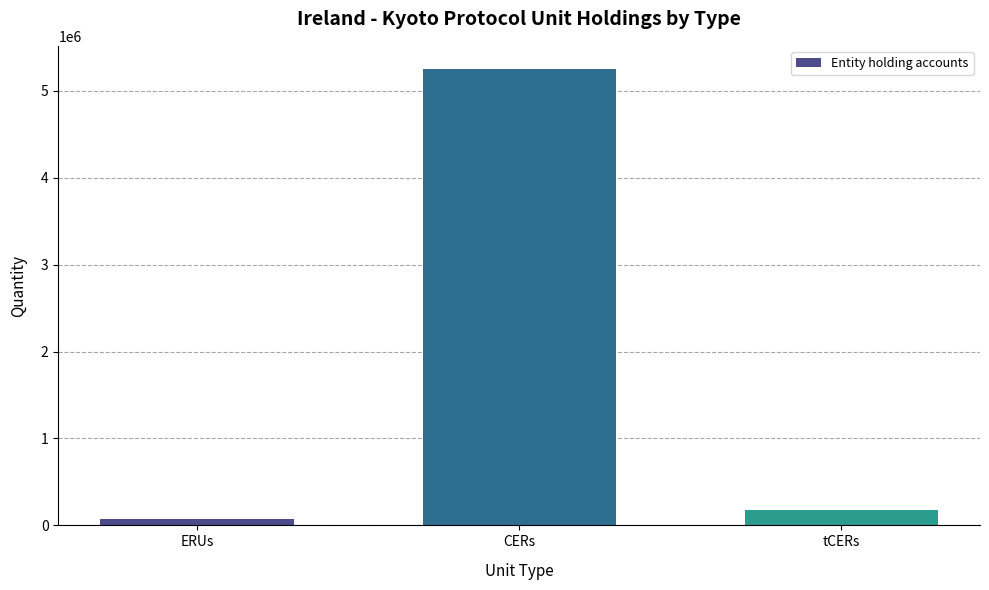

What is the label of the 3rd bar from the left?

tCERs